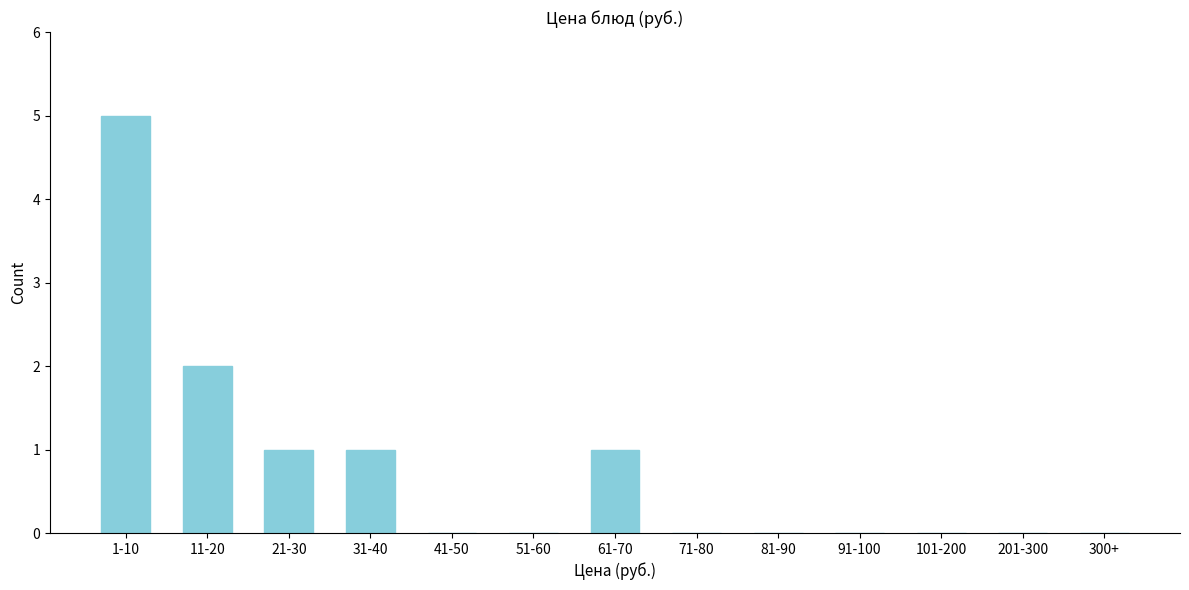

Reading left to right, list all the values displayed in this chart.

1-10=5	11-20=2	21-30=1	31-40=1	41-50=0	51-60=0	61-70=1	71-80=0	81-90=0	91-100=0	101-200=0	201-300=0	300+=0